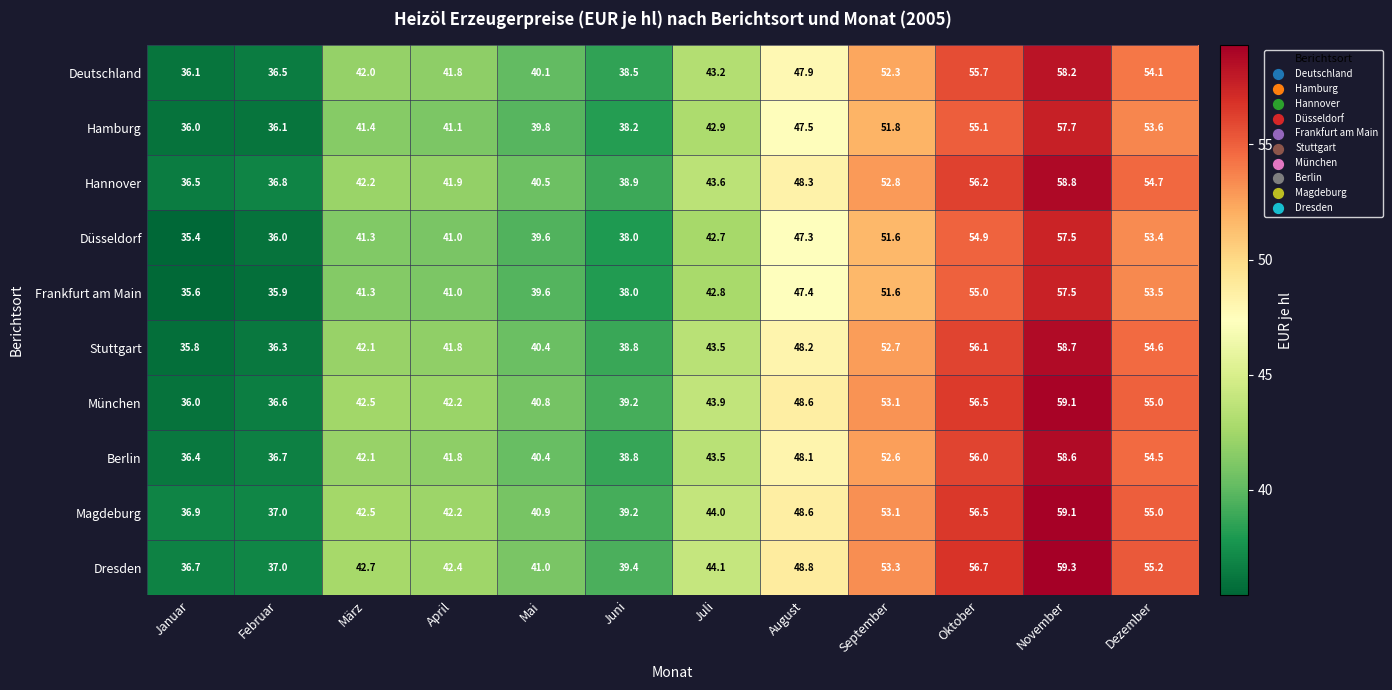

Which series has the largest range (max minus min)?

München